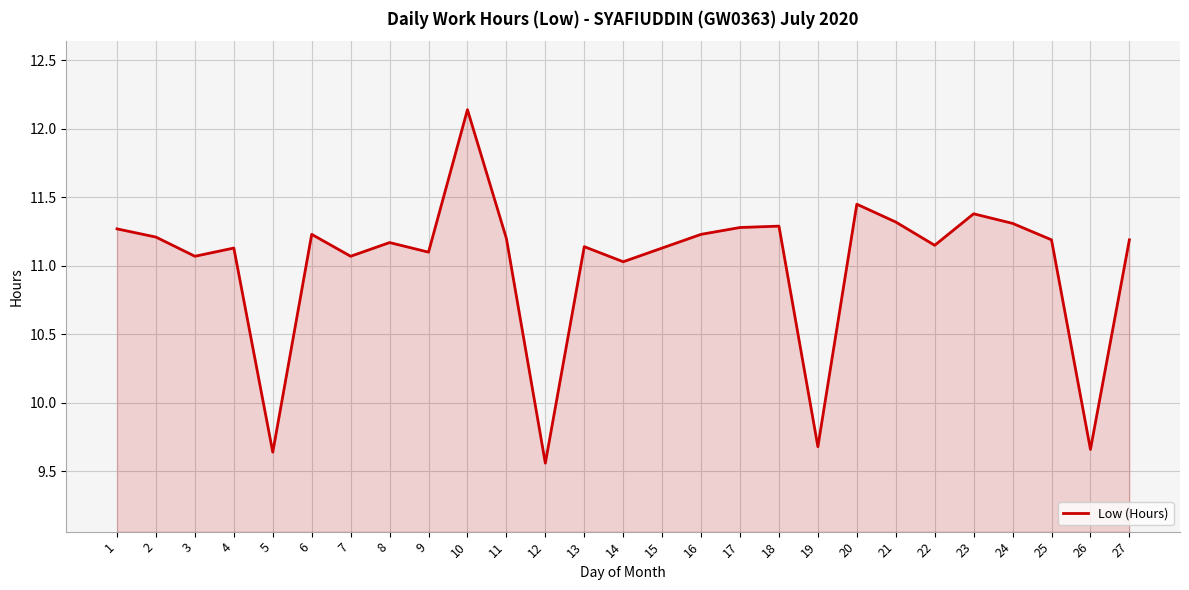

What is the change in value from 3 to 27?

+0.1